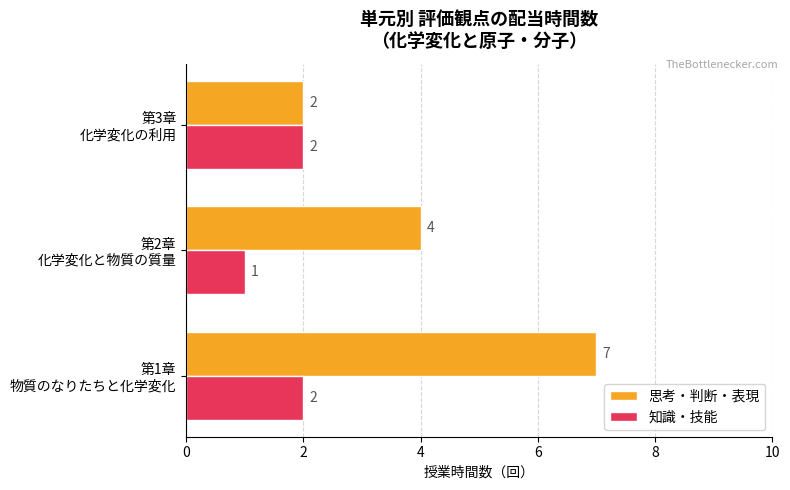

Where is 思考・判断・表現 nearest to the value 4?

第2章
化学変化と物質の質量